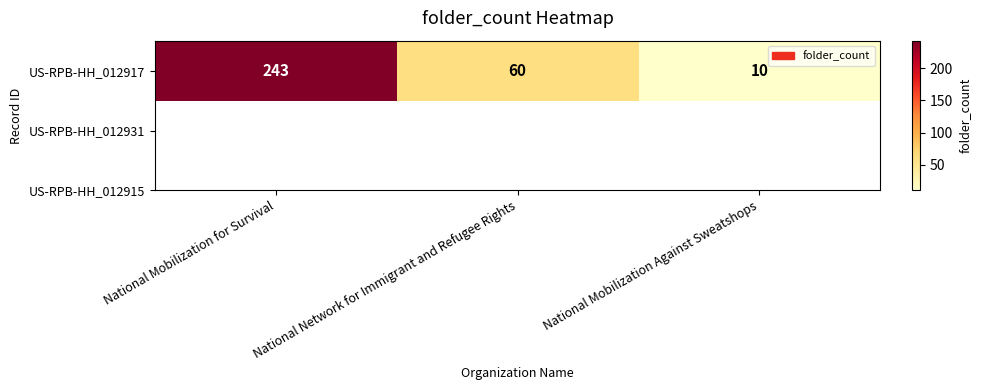

How many values are between 10 and 243?

3